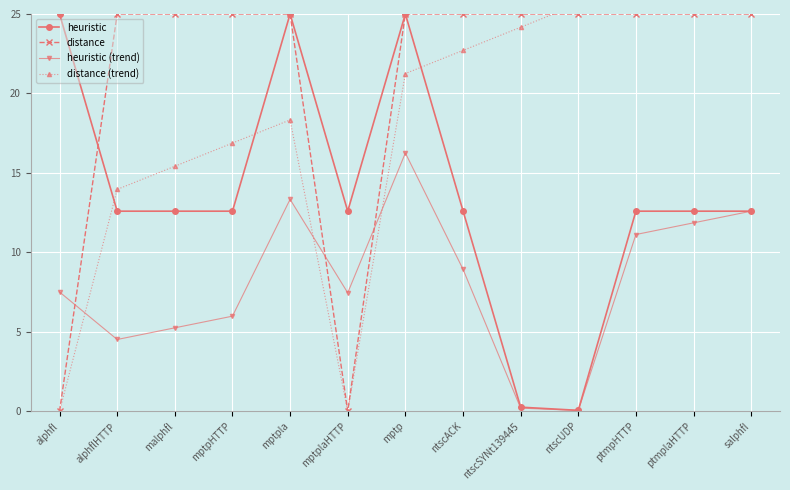

Rank the series by their maximum value, from highest to lowest.

distance (trend), heuristic, distance, heuristic (trend)